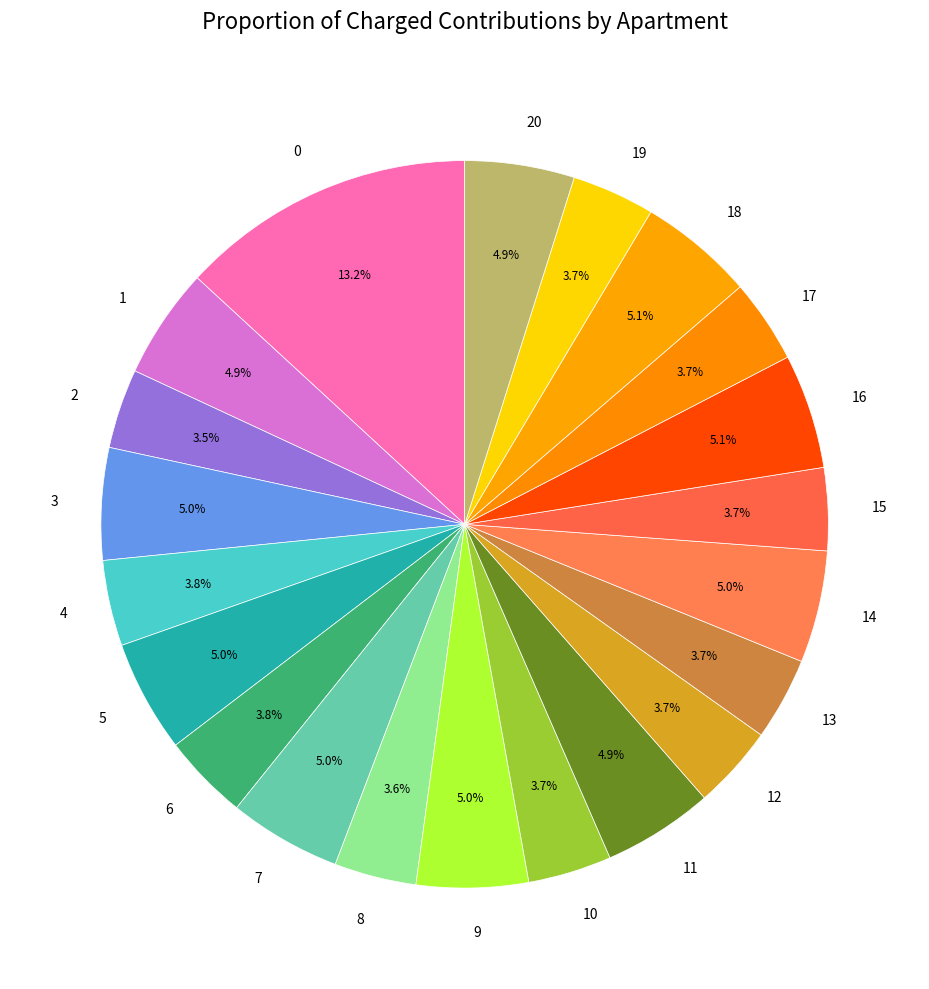

Is there any slice that represents more than half of the pie?

No